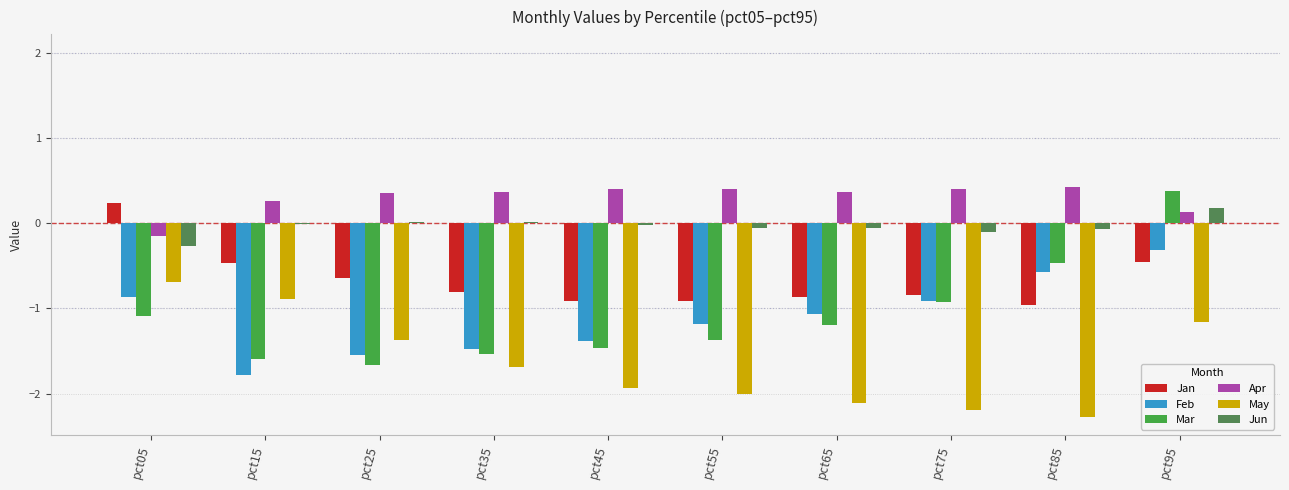

Does the chart contain stacked bars?

No